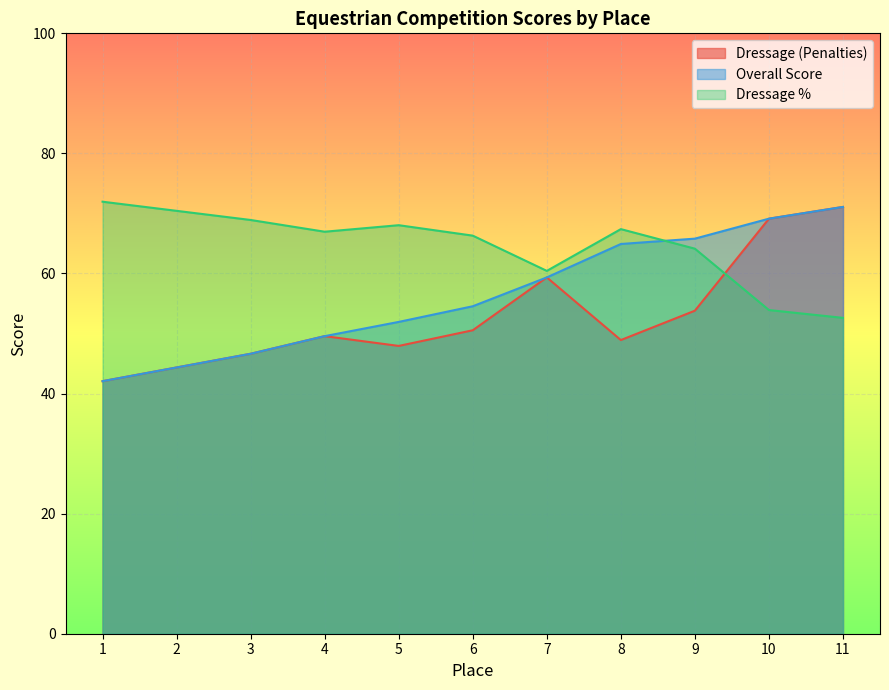

What is the difference between the maximum and second lowest values in the Dressage % series?

18.0